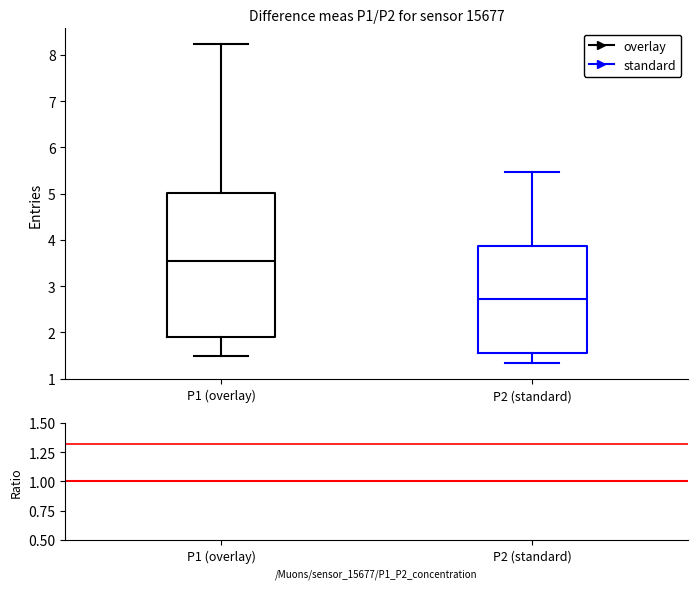

Where does the lower whisker of the box for P2 (standard) end on the y-axis? The values are not printed on the chart, so give them approximately, as read against the axis.

1.3